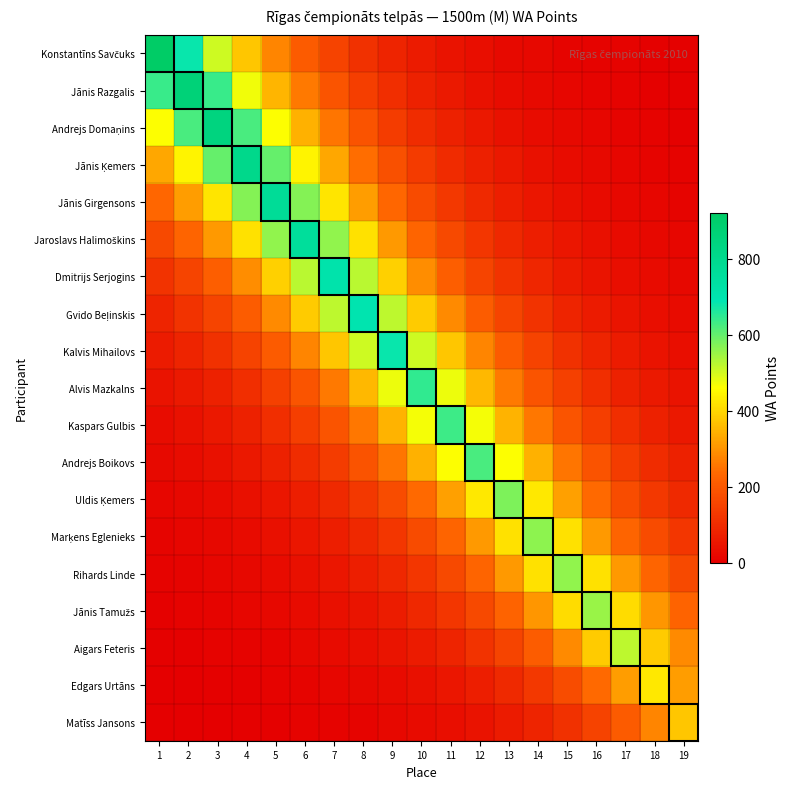

What is the total value across all series at 9?

4272.0